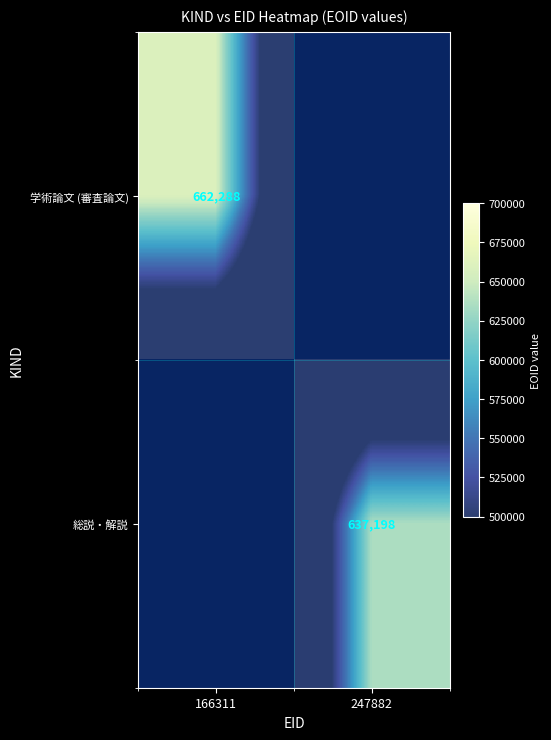

What is the greatest value displayed?

662288